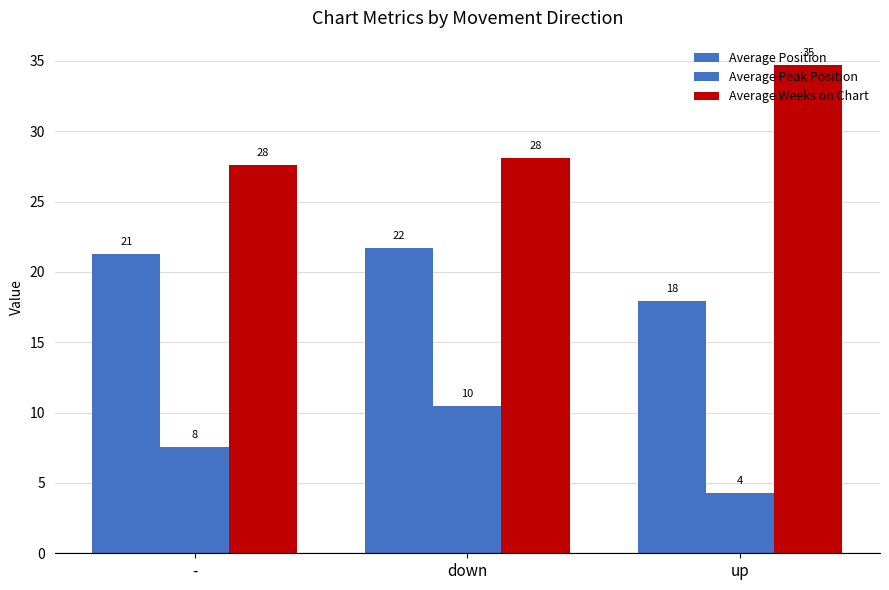

Which series changed the most between - and up?

Average Weeks on Chart